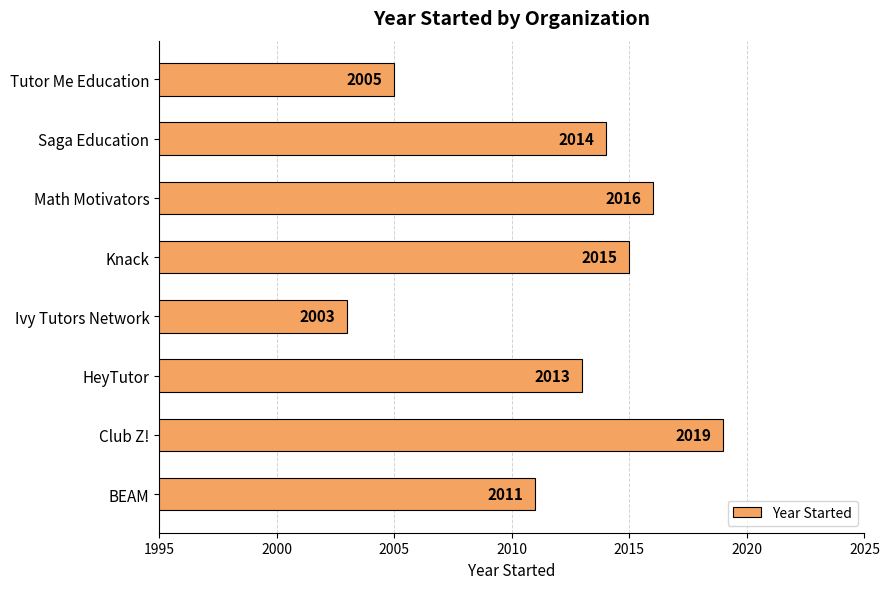

Rank the categories by value from highest to lowest.

Club Z!, Math Motivators, Knack, Saga Education, HeyTutor, BEAM, Tutor Me Education, Ivy Tutors Network